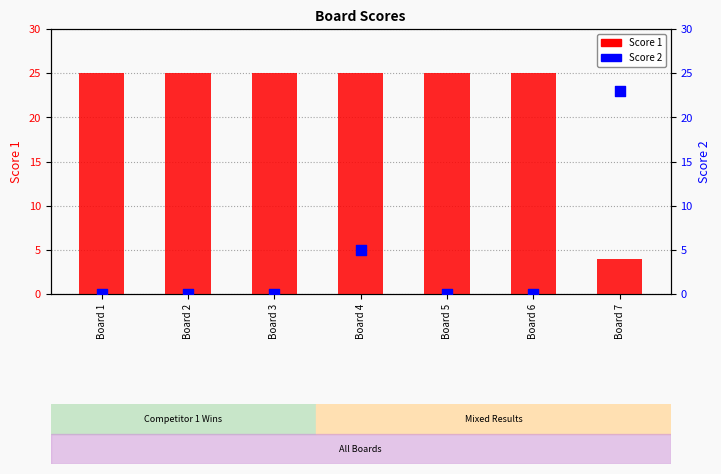

At which category is the sum across all series the highest?

Board 4